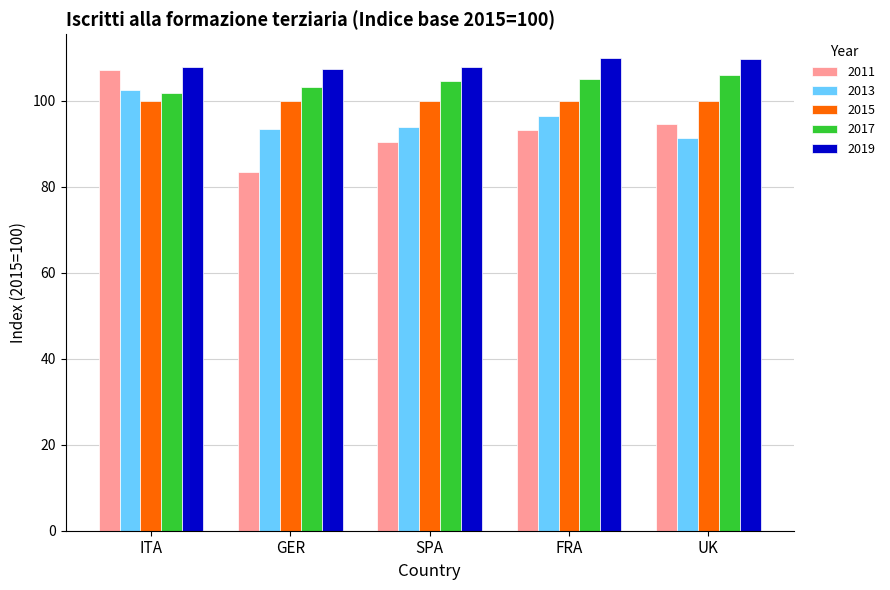

True or false: 2013 has a value of 20.1 at FRA.

False